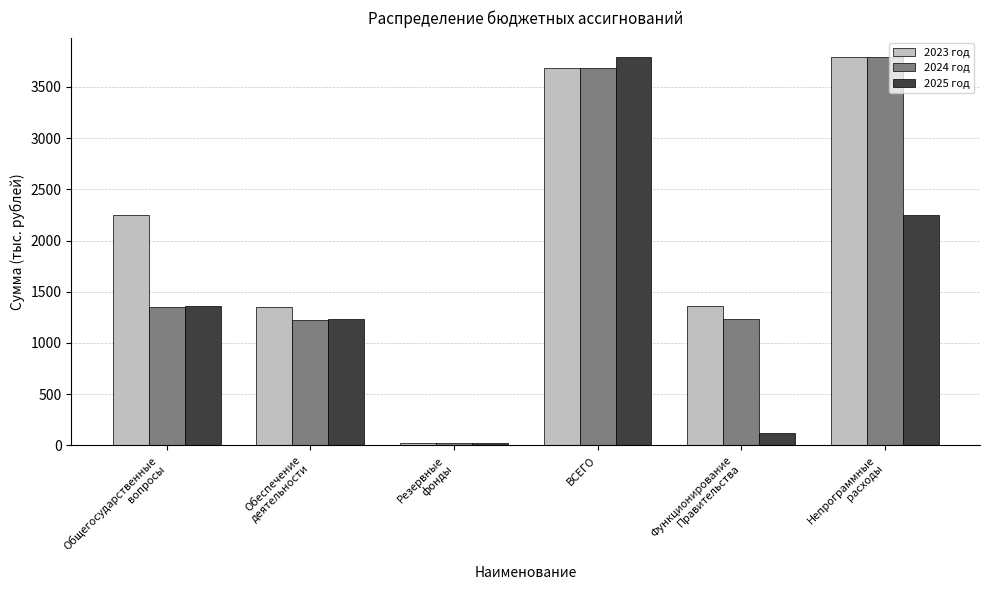

What are all the series names shown in the legend?

2023 год, 2024 год, 2025 год